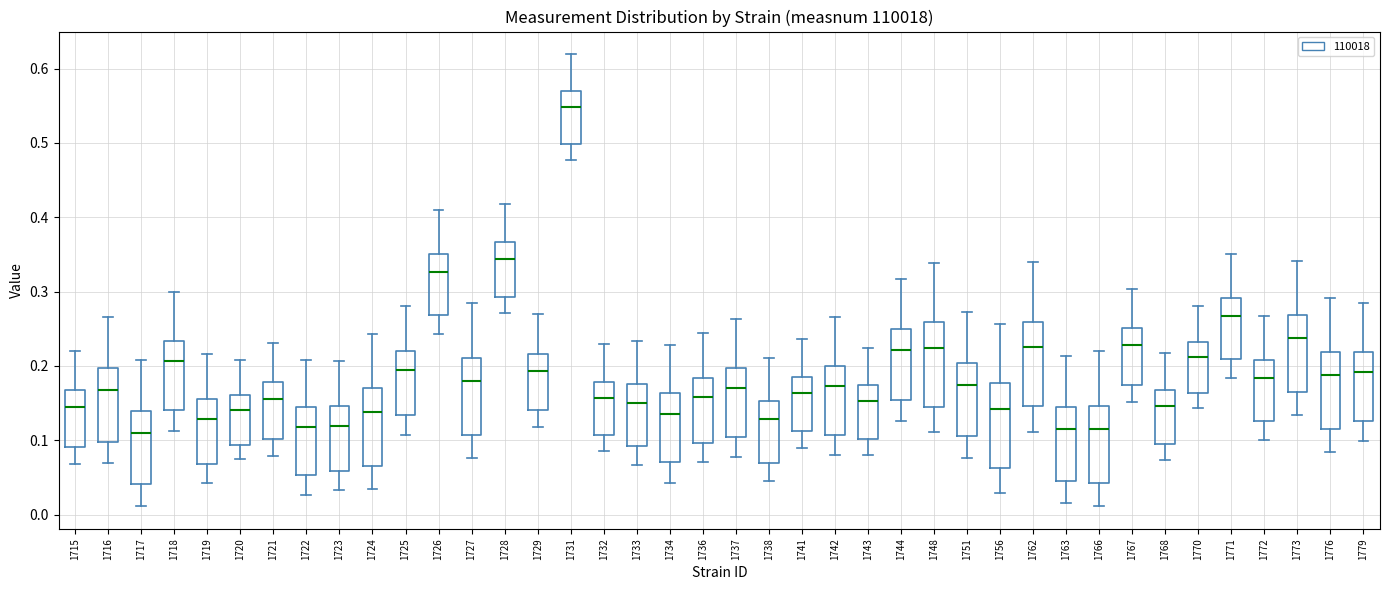

Where is the upper edge of the box at x = 1734 on the y-axis? The values are not printed on the chart, so give them approximately, as read against the axis.

0.16